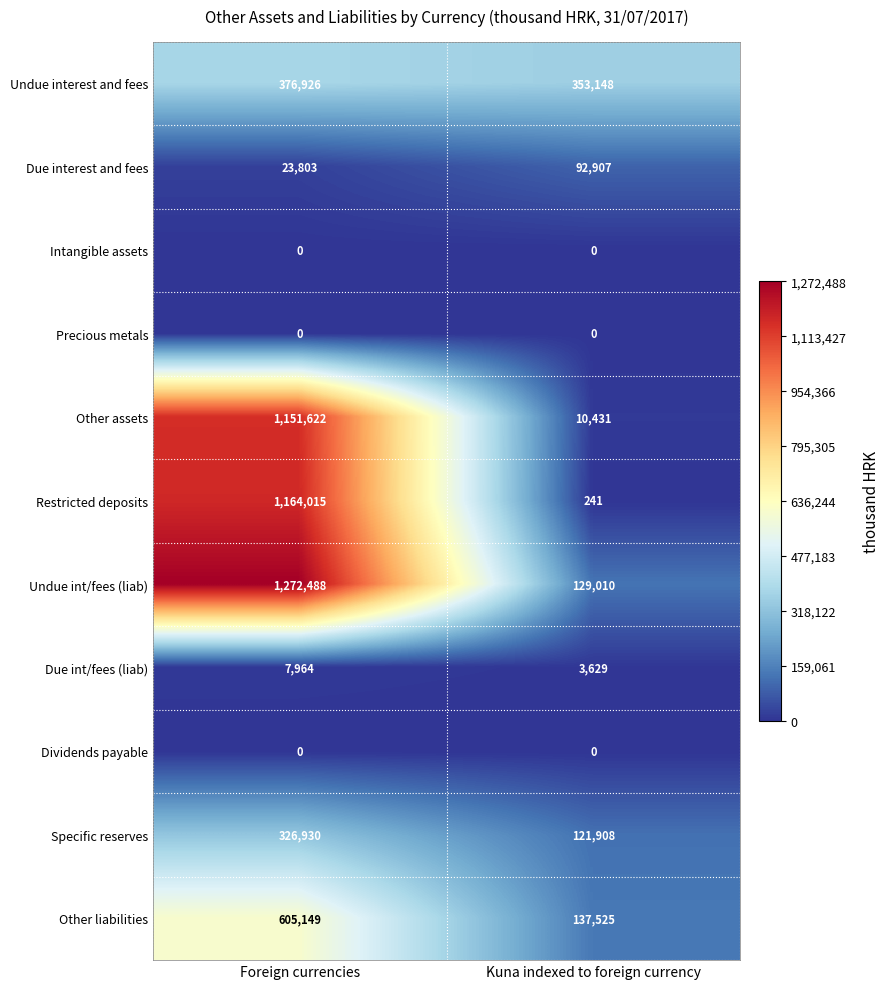

How many categories are shown in the chart?

2